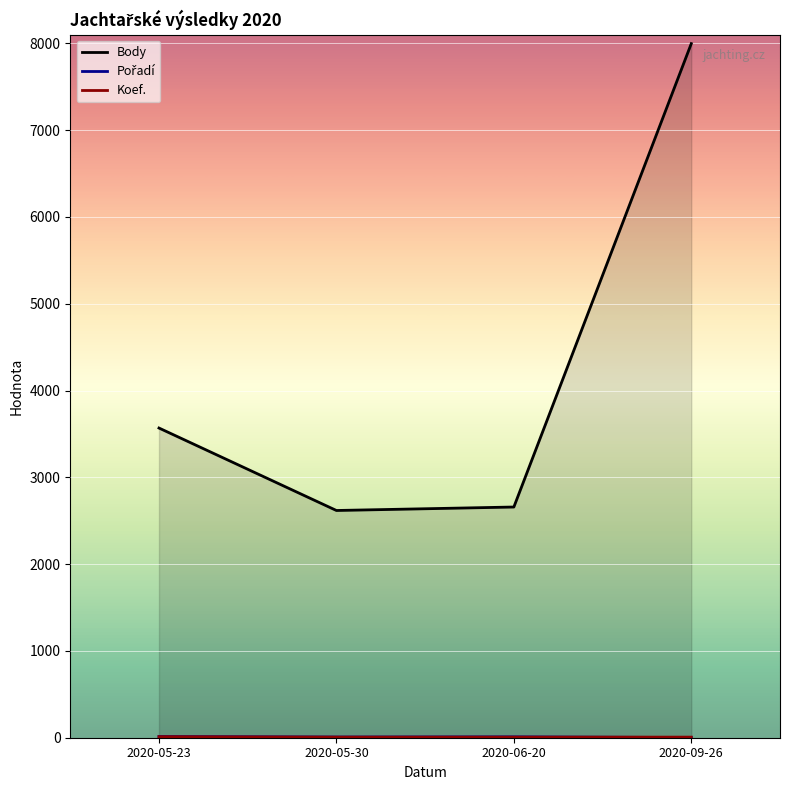

How many interior local valleys does the Body series have?

1